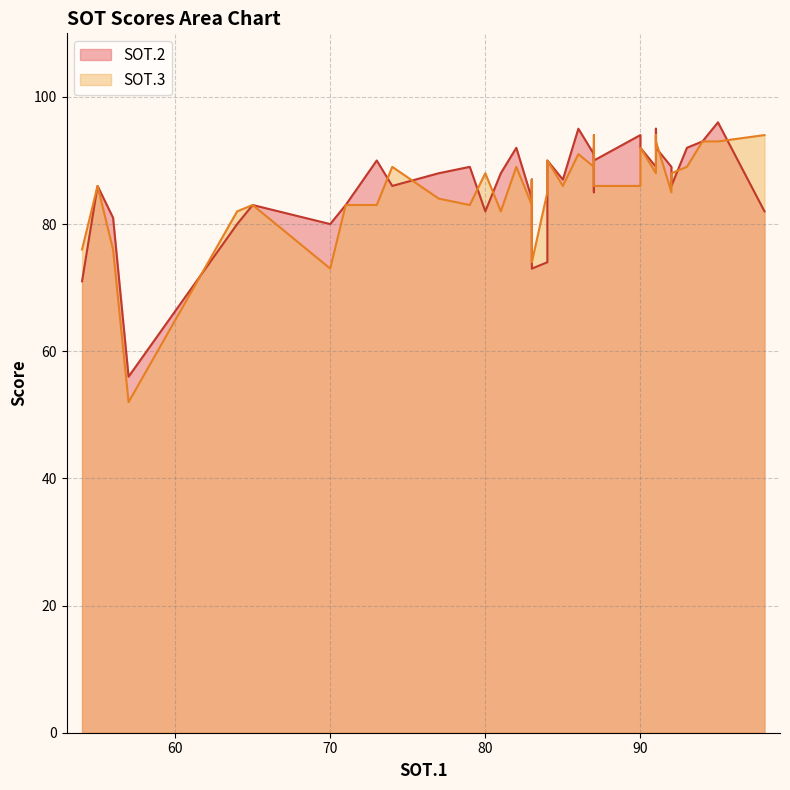

Does the chart have visible grid lines?

Yes